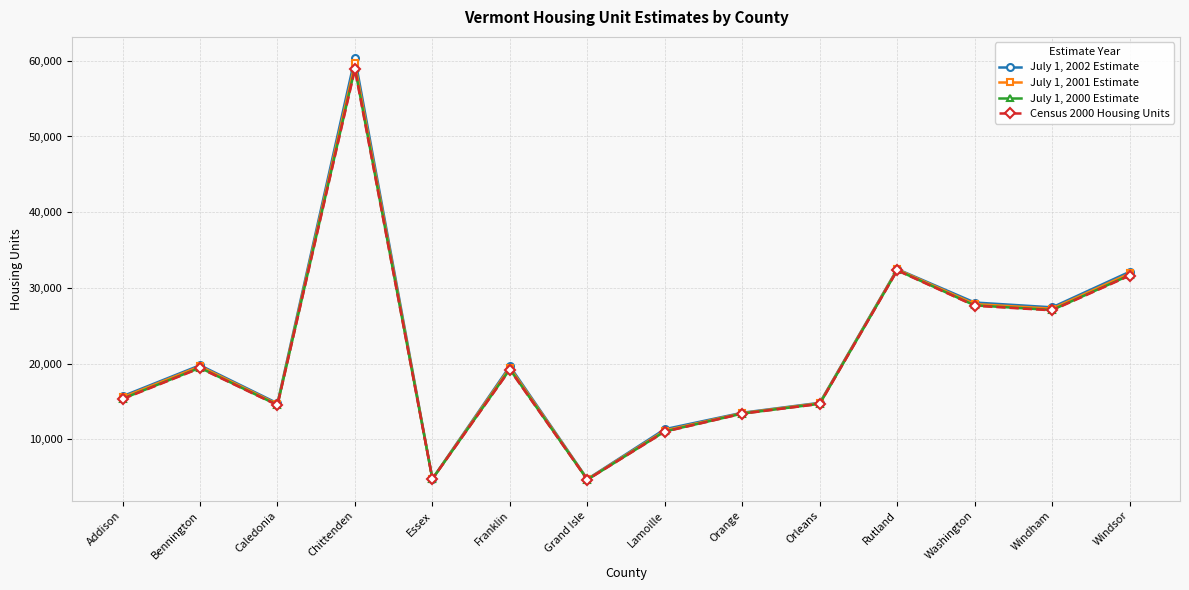

What is the label of the 4th point from the left?

Chittenden